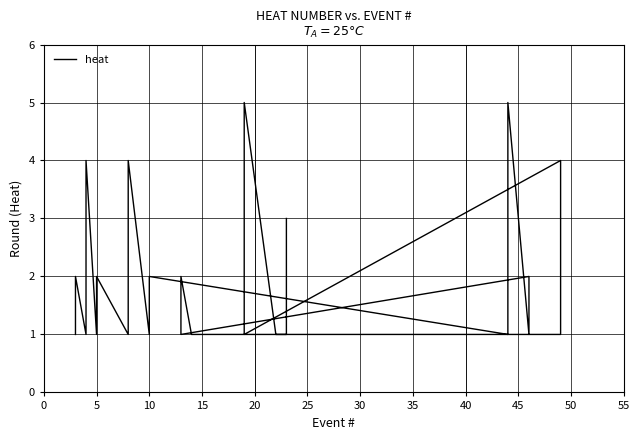

How many distinct data groups are displayed?

1